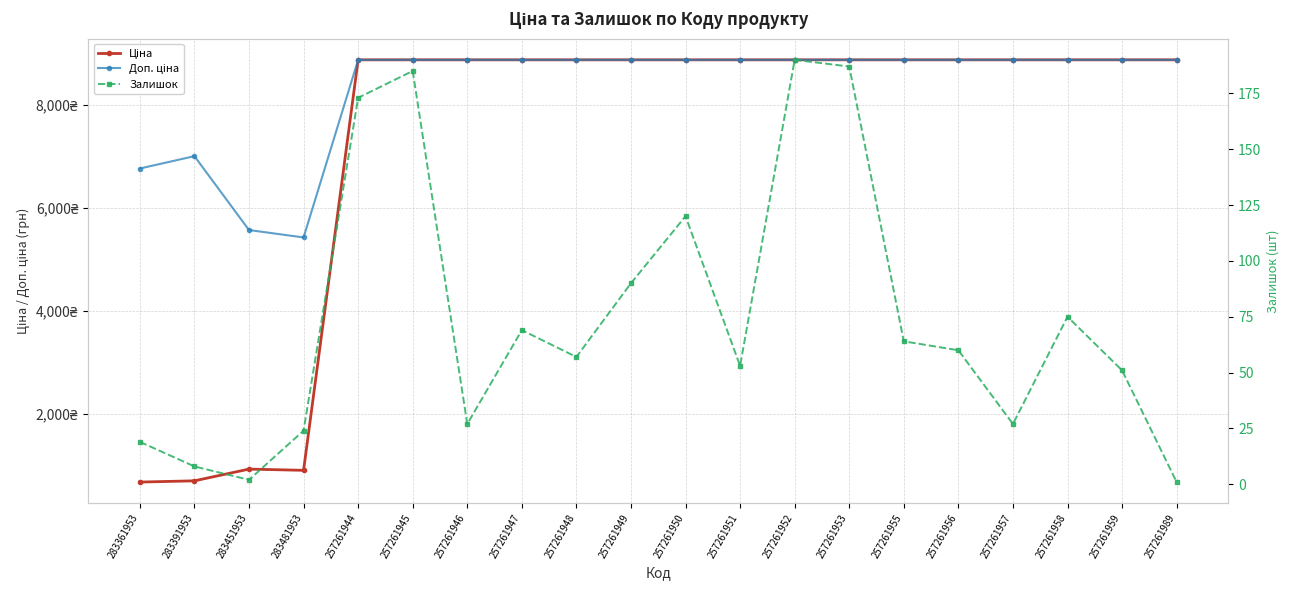

Reading right to left, list all the values displayed in this chart.

Ціна: 257261989=8874.6	257261959=8874.6	257261958=8874.6	257261957=8874.6	257261956=8874.6	257261955=8874.6	257261953=8874.6	257261952=8874.6	257261951=8874.6	257261950=8874.6	257261949=8874.6	257261948=8874.6	257261947=8874.6	257261946=8874.6	257261945=8874.6	257261944=8874.6	283481953=904.3	283451953=928.3	283391953=700.4	283361953=676.4
Доп. ціна: 257261989=8874.6	257261959=8874.6	257261958=8874.6	257261957=8874.6	257261956=8874.6	257261955=8874.6	257261953=8874.6	257261952=8874.6	257261951=8874.6	257261950=8874.6	257261949=8874.6	257261948=8874.6	257261947=8874.6	257261946=8874.6	257261945=8874.6	257261944=8874.6	283481953=5425.9	283451953=5569.9	283391953=7004.3	283361953=6764.4
Залишок: 257261989=1.0	257261959=51.0	257261958=75.0	257261957=27.0	257261956=60.0	257261955=64.0	257261953=187.0	257261952=190.0	257261951=53.0	257261950=120.0	257261949=90.0	257261948=57.0	257261947=69.0	257261946=27.0	257261945=185.0	257261944=173.0	283481953=24.0	283451953=2.0	283391953=8.0	283361953=19.0